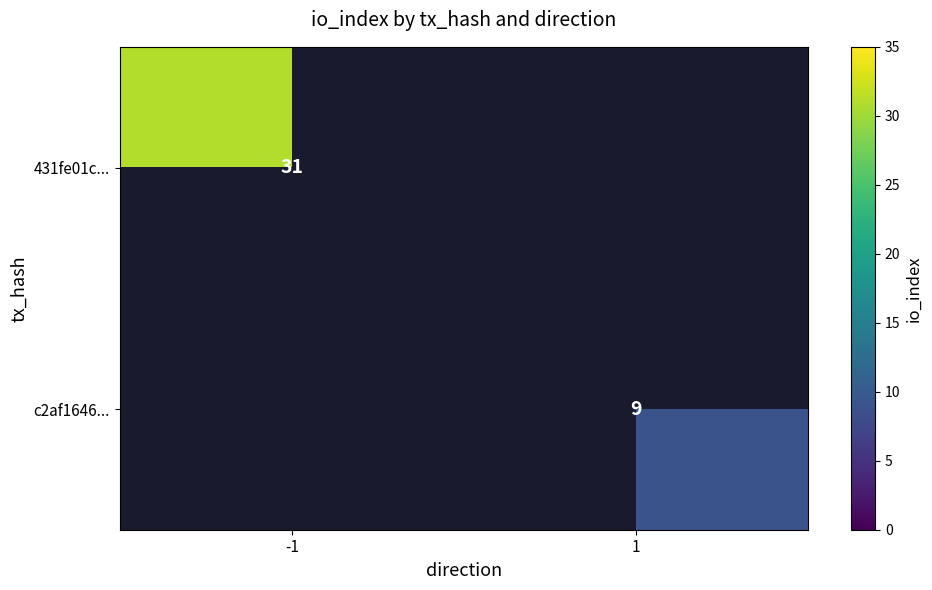

How many series are shown in this chart?

2